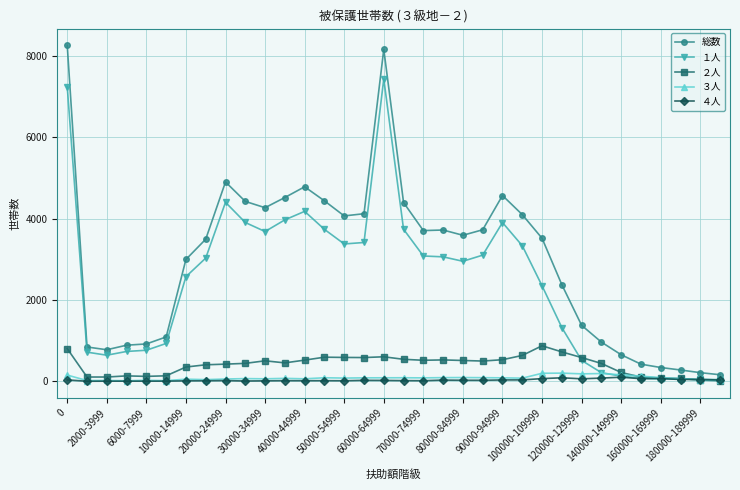

Which series has the widest spread of values?

総数